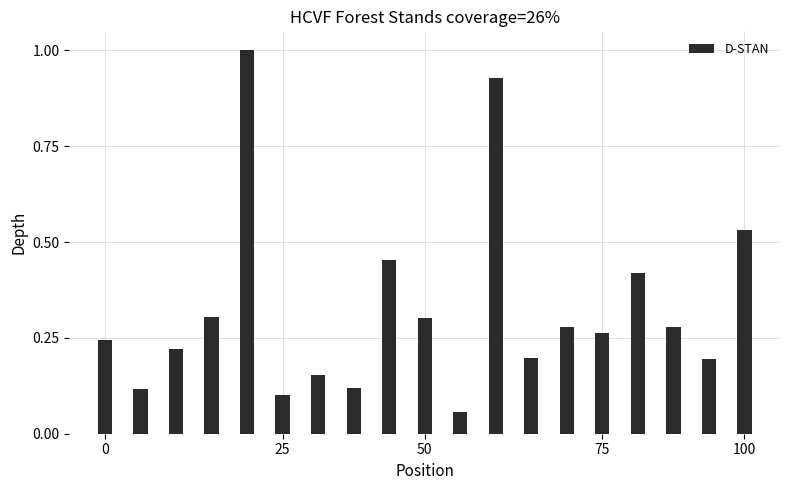

What is the sum of all values?

6.2